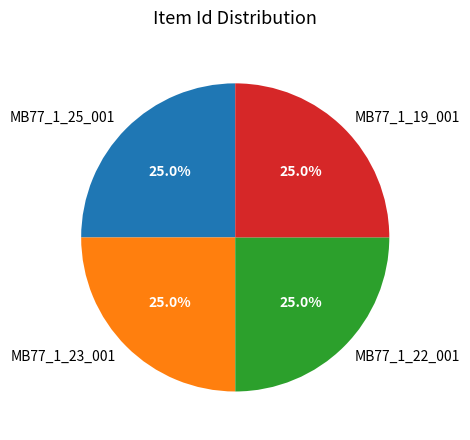

Is it true that MB77_1_25_001 is 25% of the pie?

True